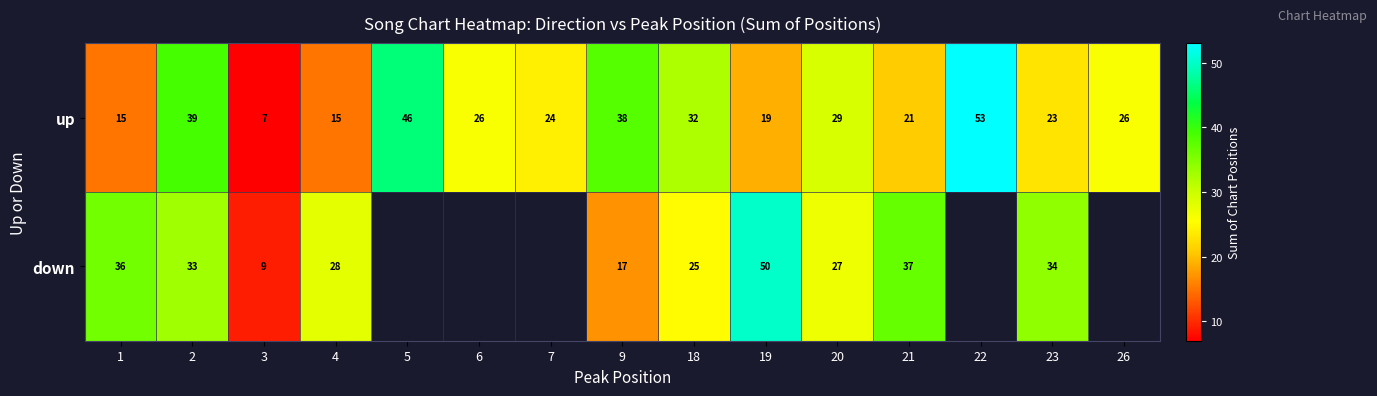

How many values in the row_1 series exceed 36?

2